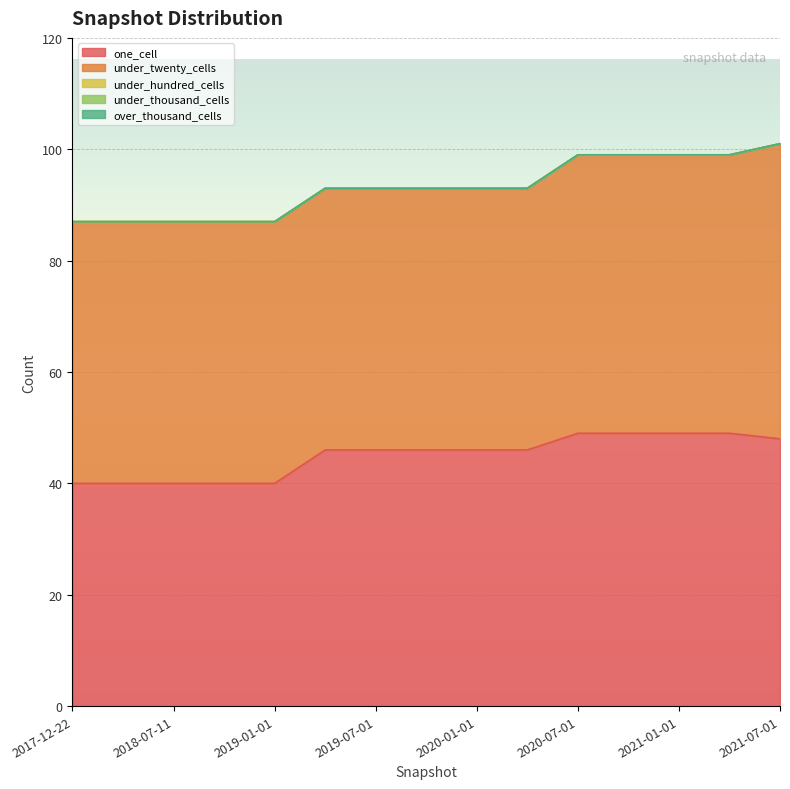

Rank the series at 2021-01-01 from highest to lowest value.

under_twenty_cells, one_cell, under_hundred_cells, under_thousand_cells, over_thousand_cells